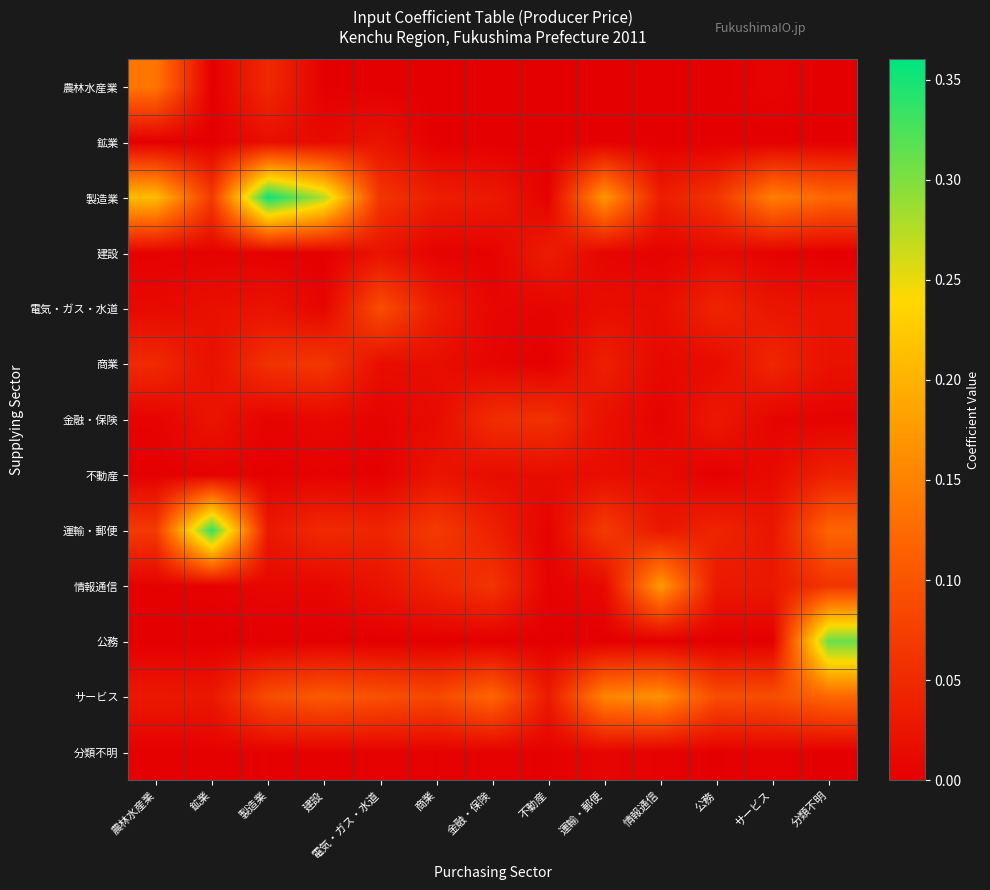

Between 情報通信 and 分類不明, which series saw the biggest shift?

公務